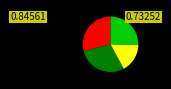

How many slices are in this pie chart?

4